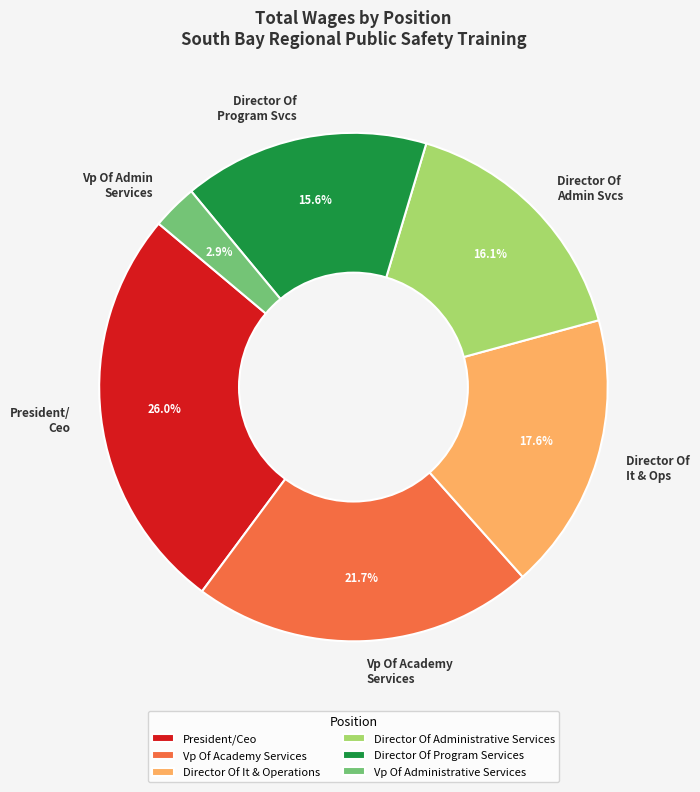

Does Vp Of Administrative Services represent more than half of the total?

No